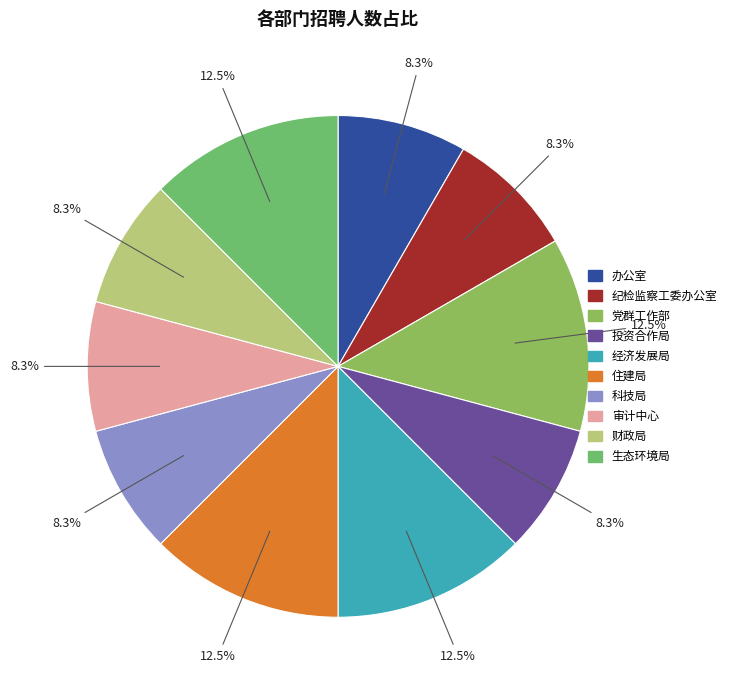

Does 办公室 represent more than half of the total?

No